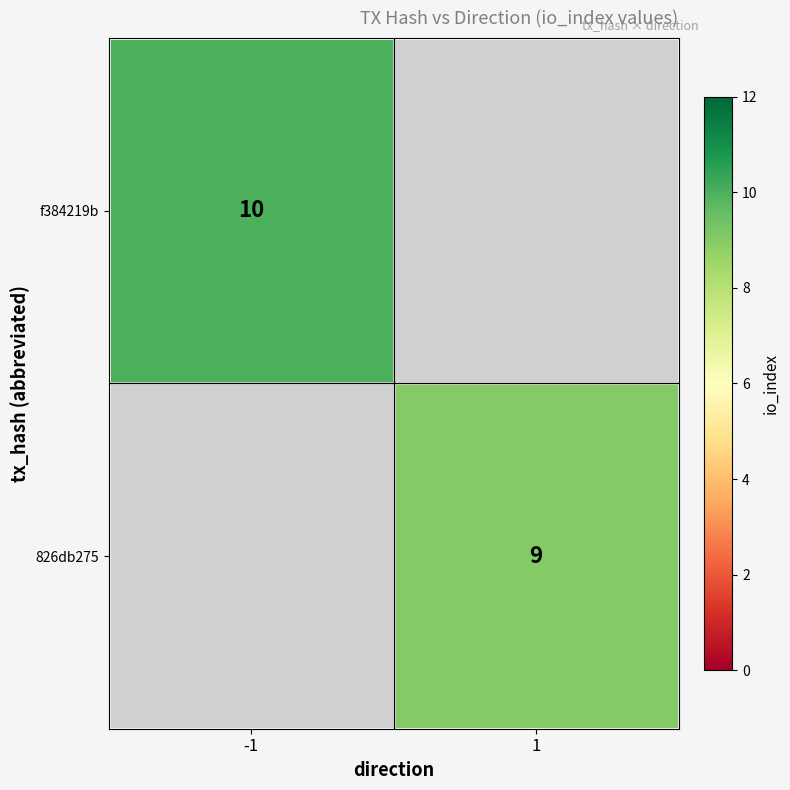

Is it true that f384219b equals 5.8 at -1?

False